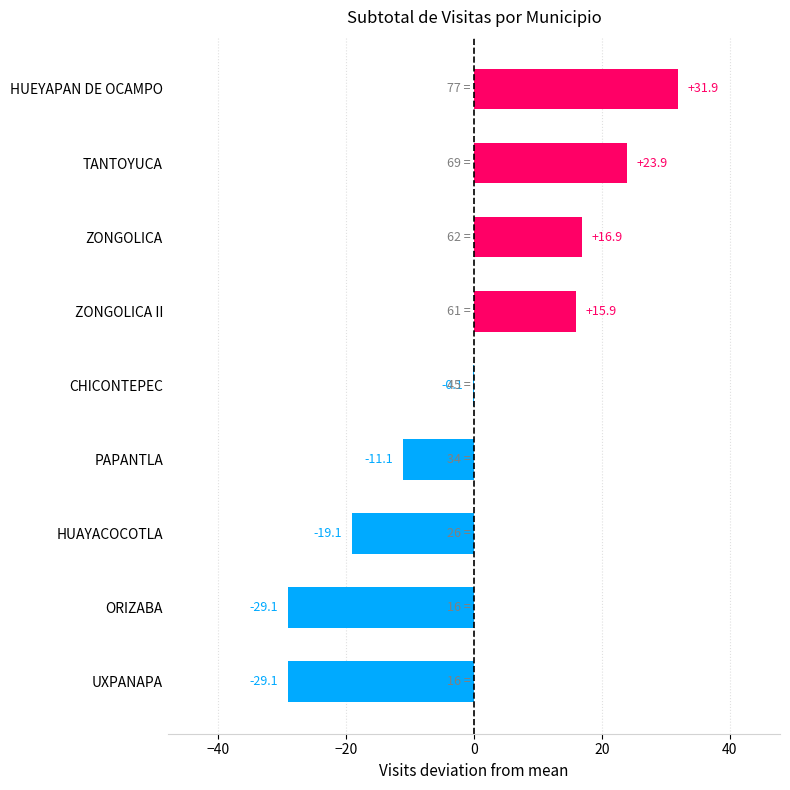

Is it true that the value at UXPANAPA is -44.2?

False